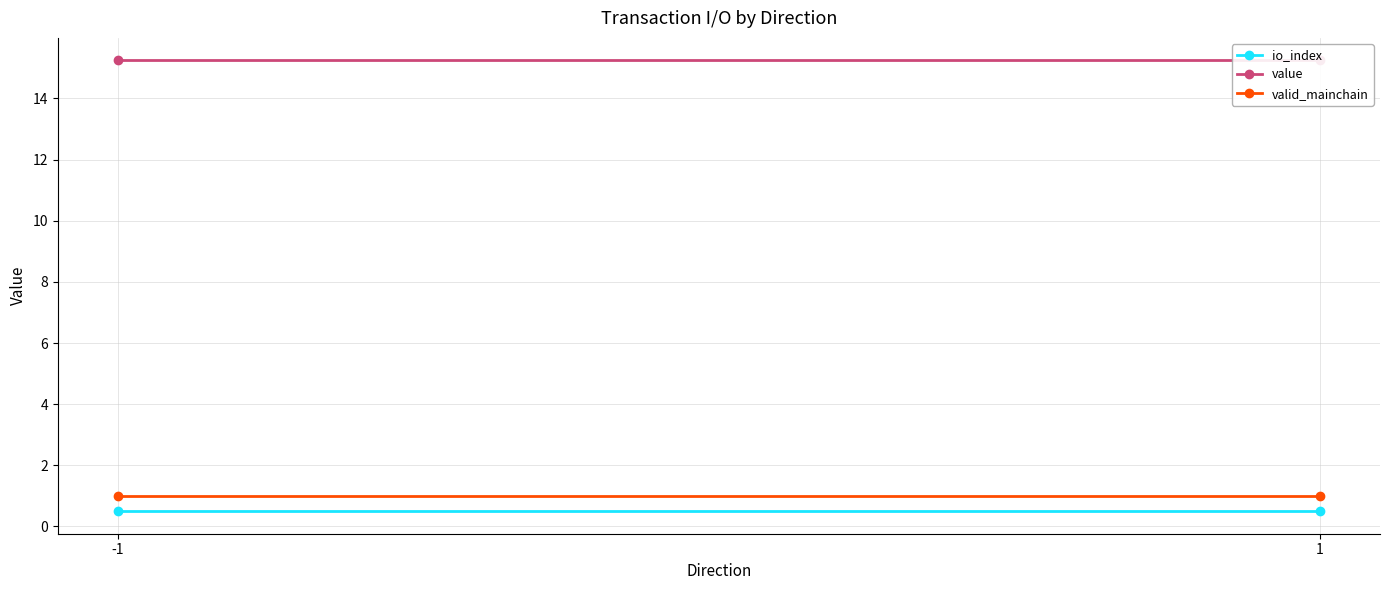

Is the value of value at -1 greater than the value of io_index at 1?

Yes